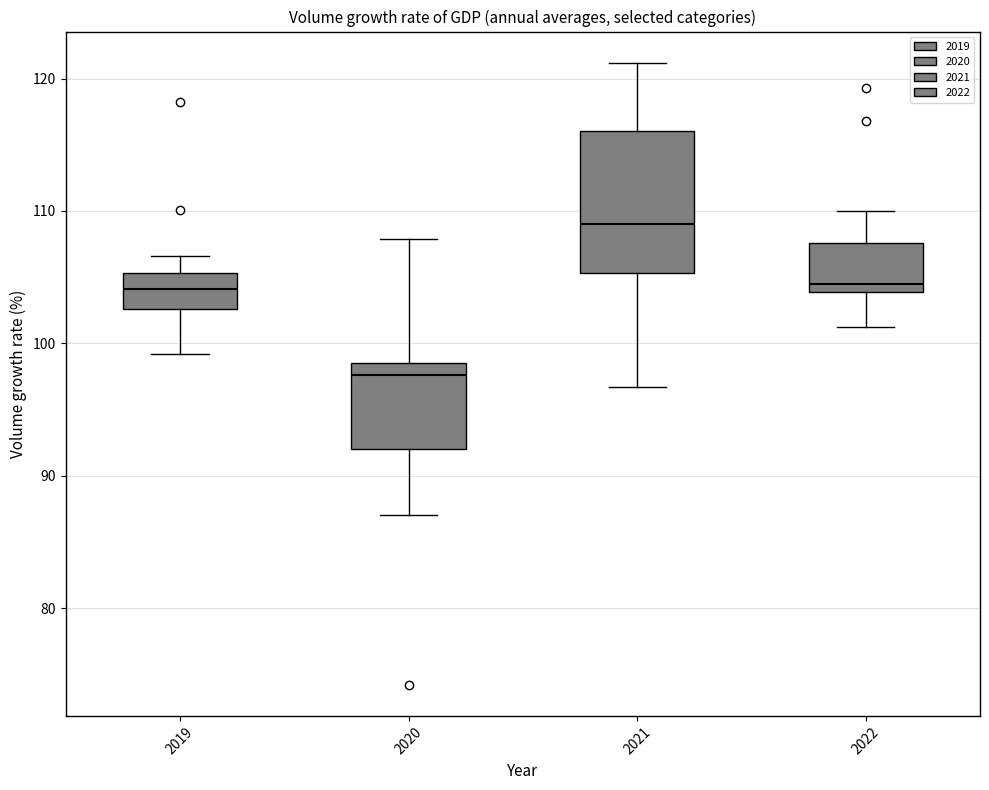

Which box's median line is the lowest?

2020